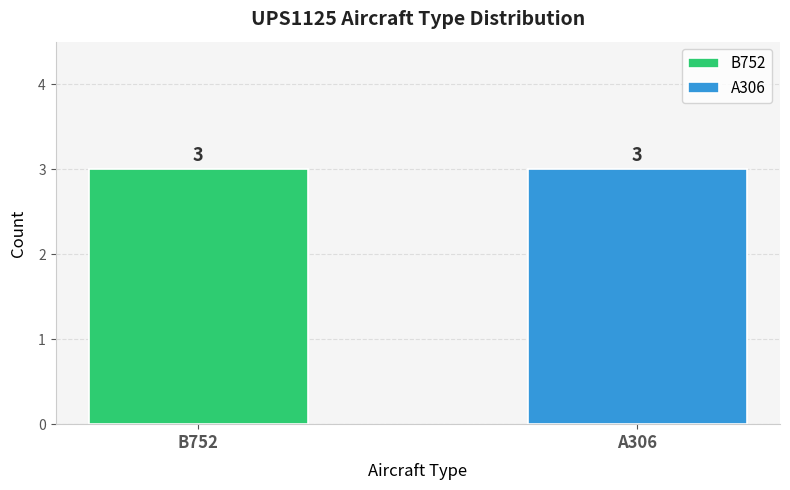

What position from the right is UPS1125-B752?

2